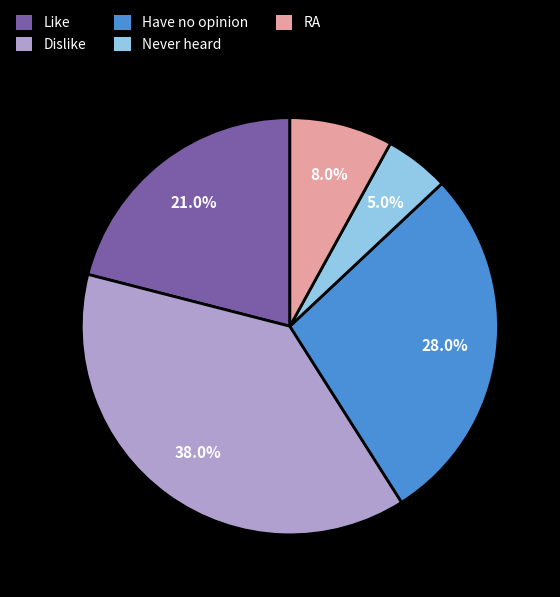

What percentage is NOT represented by RA?

92.0%